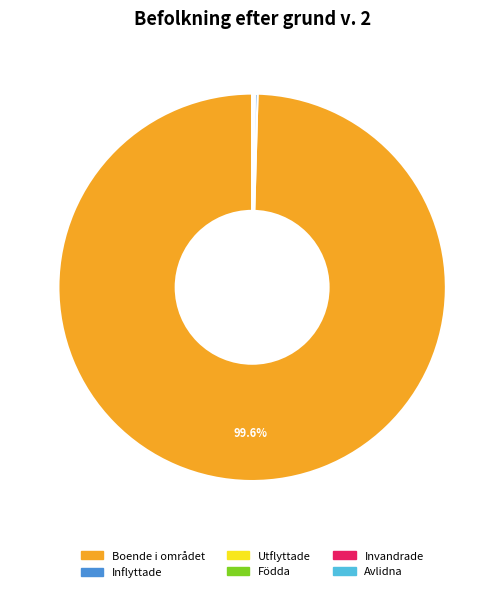

How much of the chart is everything except Boende i området?

0.4%